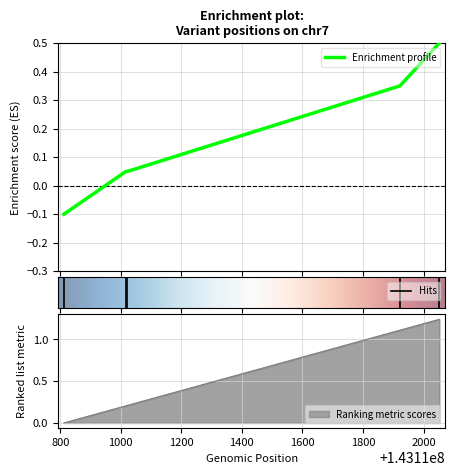

At which category is the sum across all series the highest?

143112052